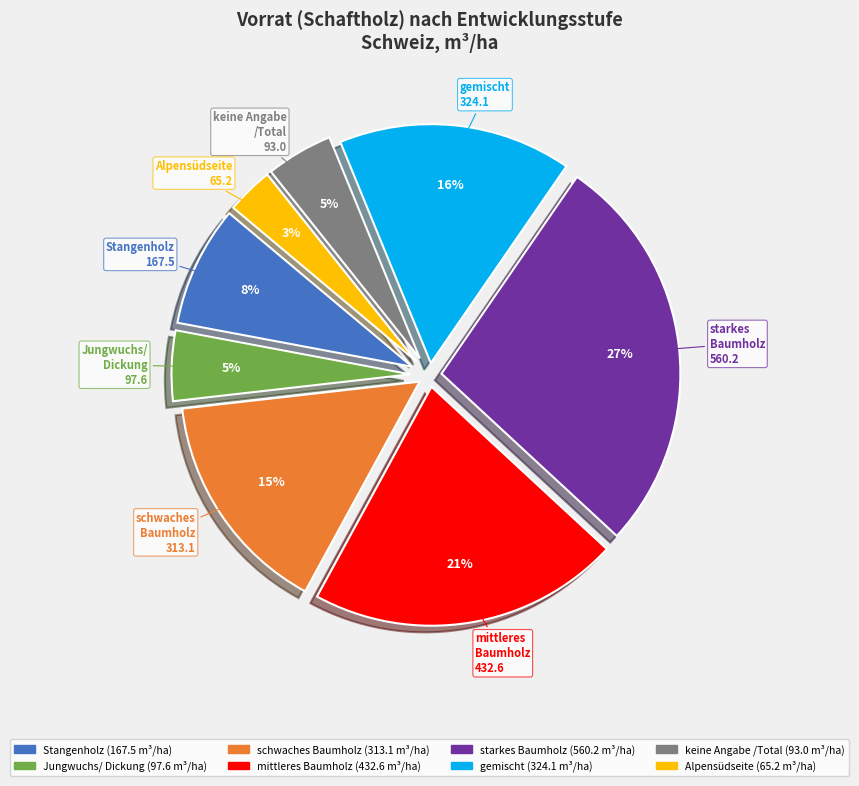

Which category has the smallest portion of the pie?

Alpensüdseite